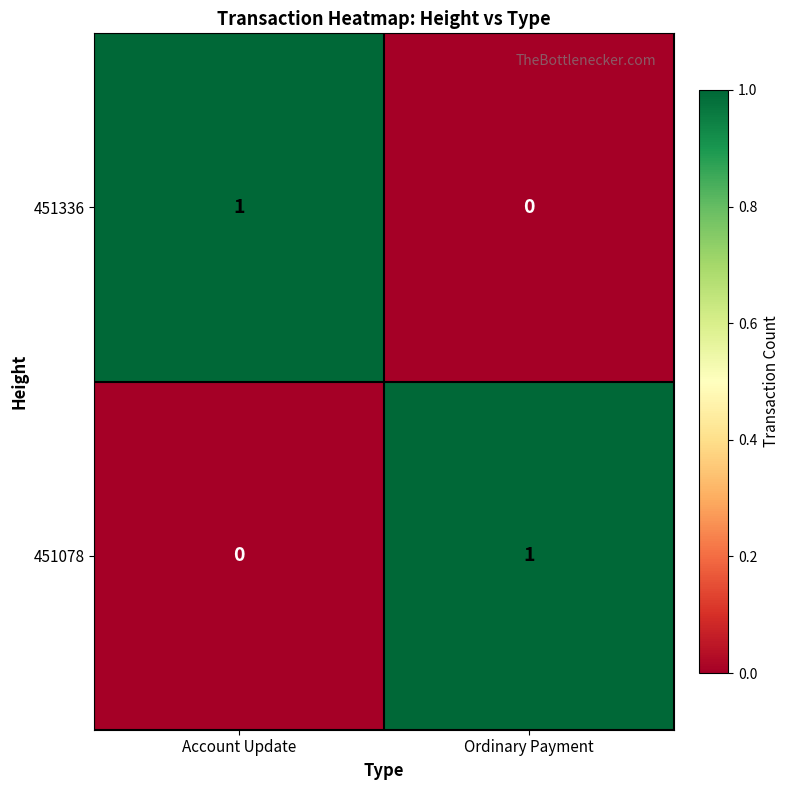

At Account Update, list the series in order from smallest to largest.

451078, 451336